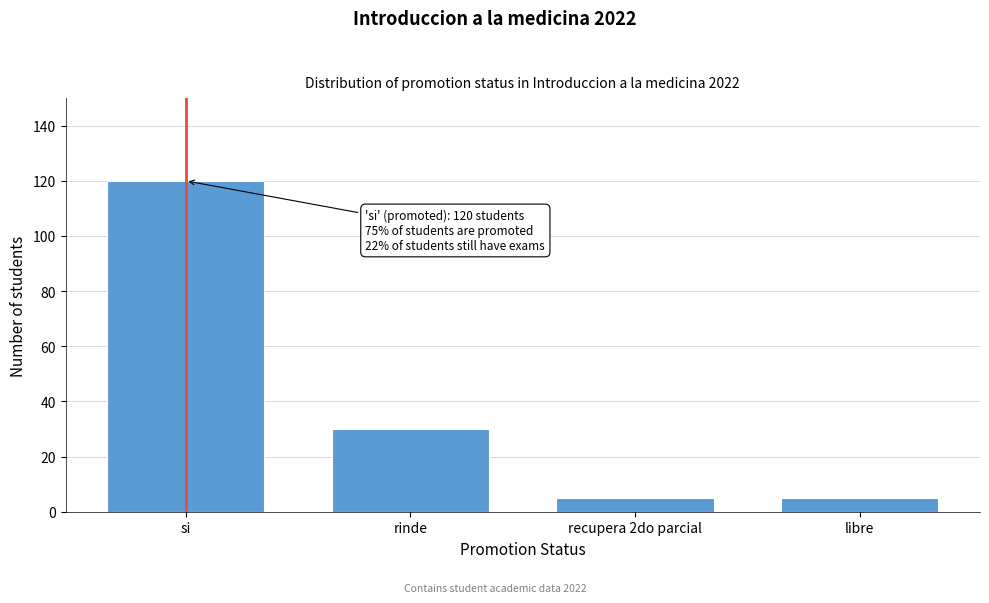

Reading left to right, transcribe all the data shown in this chart.

si=120	rinde=30	recupera 2do parcial=5	libre=5